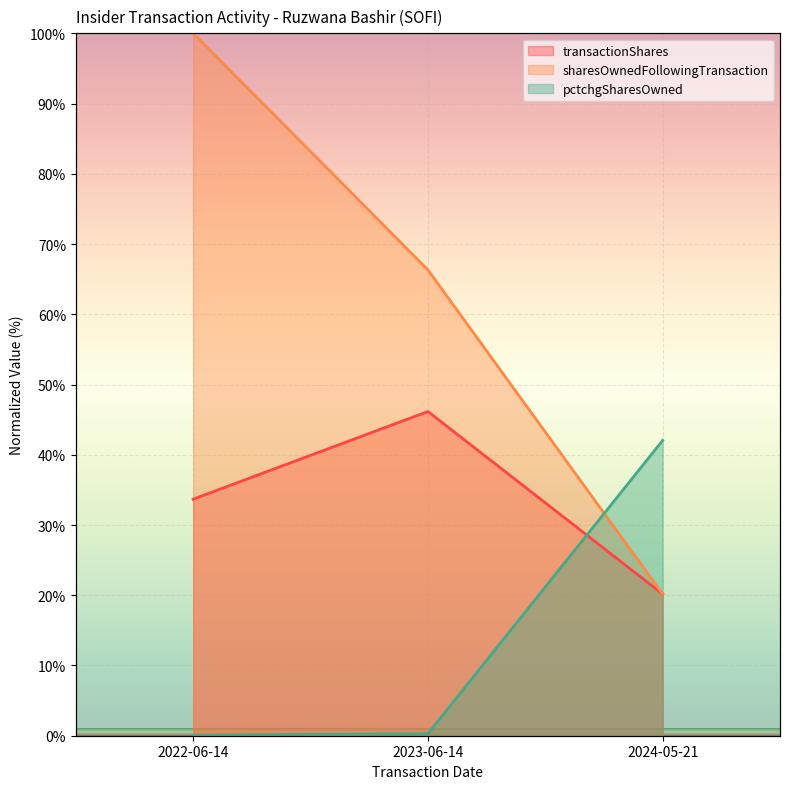

Which series has the largest range (max minus min)?

sharesOwnedFollowingTransaction